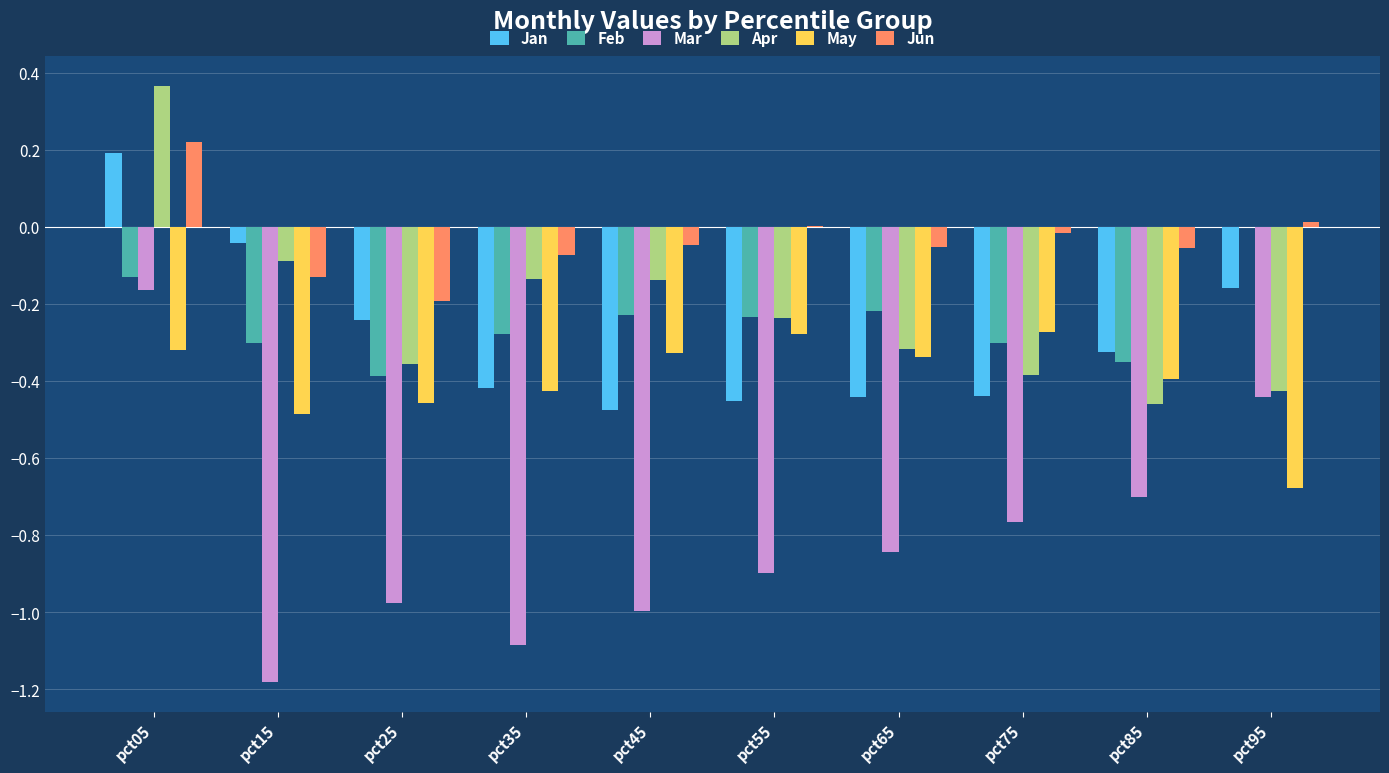

Is the value of May at pct65 greater than the value of Jun at pct75?

No